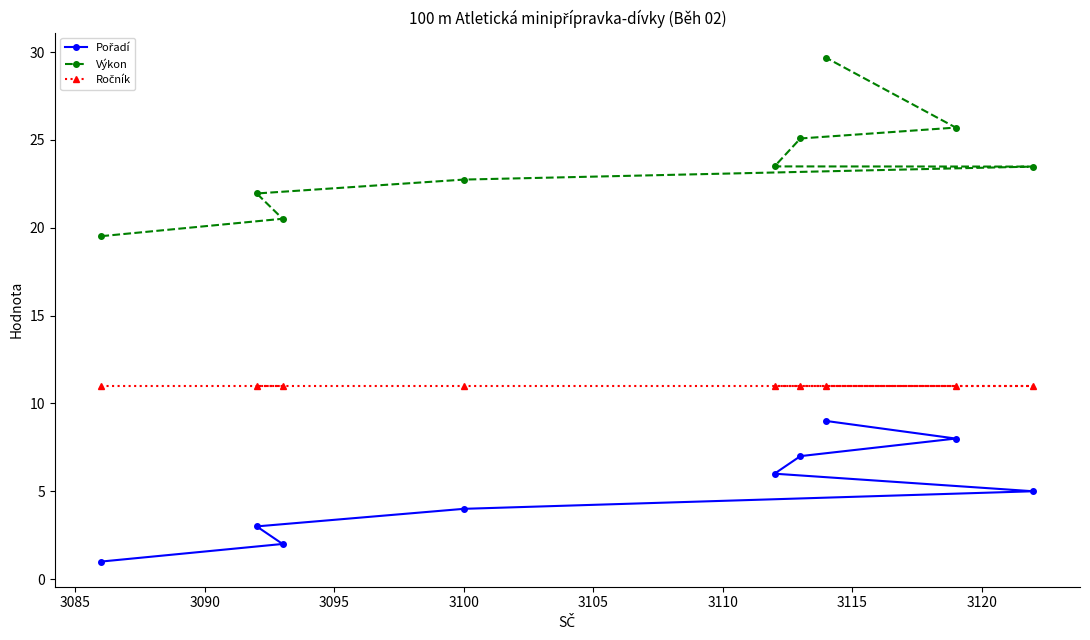

What is the difference between the maximum and minimum values in the Výkon series?

10.2